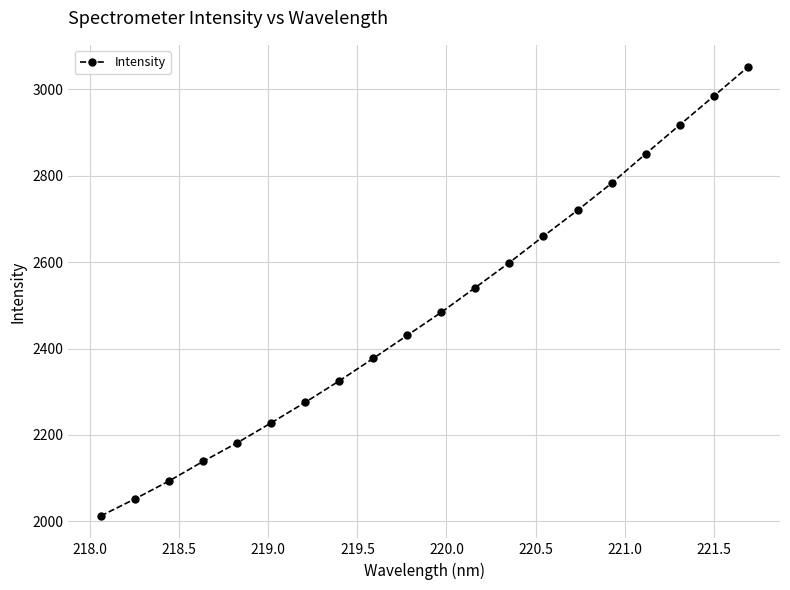

Reading left to right, what are all the values shown in this chart?

2012.5	2051.8	2093.2	2138.6	2181.6	2227.8	2275.4	2325.1	2377.2	2430.6	2484.0	2541.3	2599.1	2660.1	2720.1	2782.6	2850.5	2917.4	2984.1	3051.2